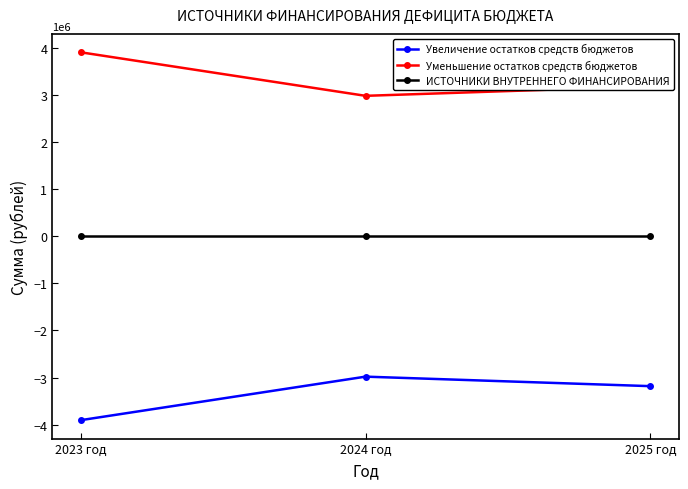

Is this an area chart (filled region under the line)?

No